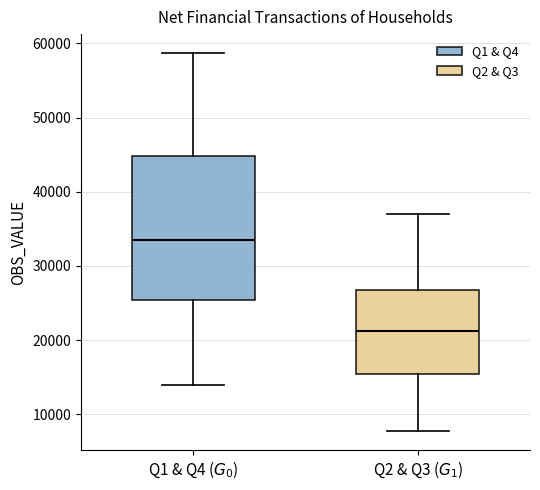

Reading left to right, read every box against the y-axis: the position of its median line, the range the box covers, and the ends of its whiskers. The values are not printed on the chart, so give them approximately, as read against the axis.

Q1 & Q4 ($G_0$): median 34000, box 25000 to 45000, whiskers 14000 to 59000
Q2 & Q3 ($G_1$): median 21000, box 15000 to 27000, whiskers 8000 to 37000